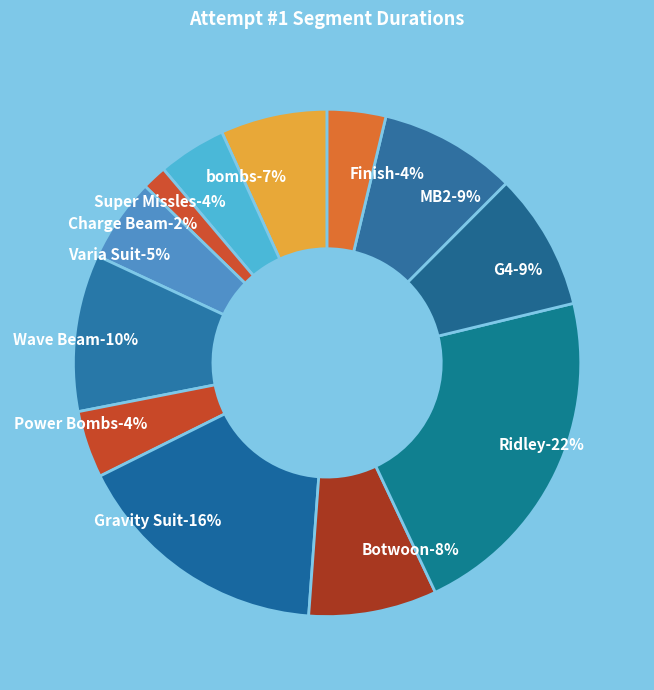

Is the sum of Gravity Suit and MB2 greater than half?

No